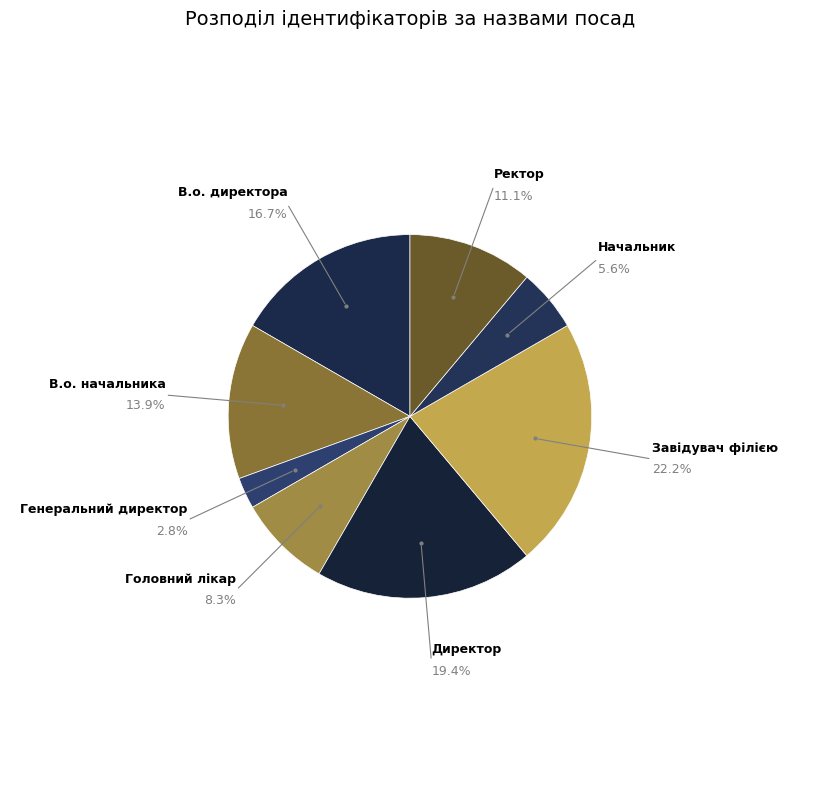

To the nearest percent, what is the average slice percentage?

12%